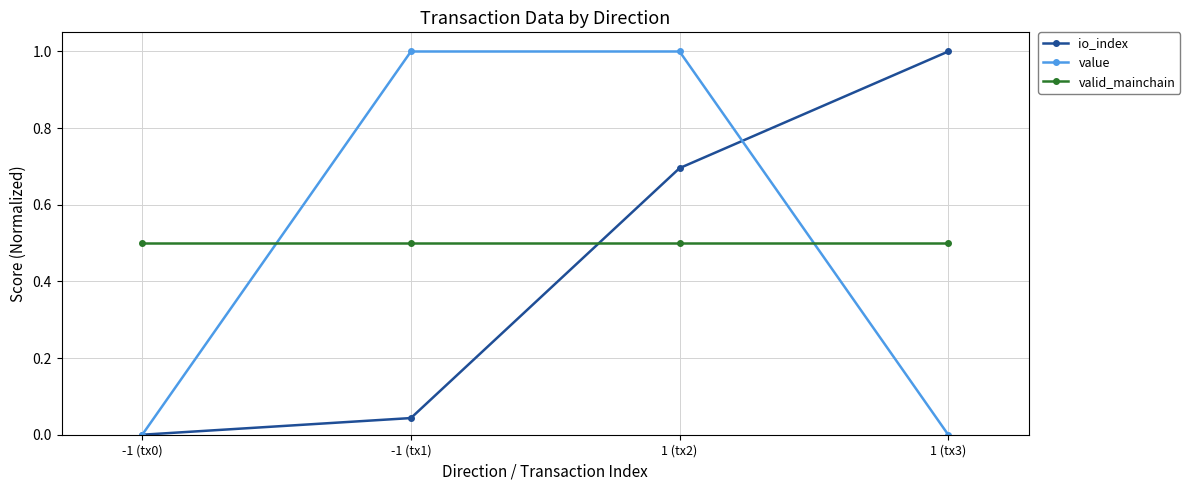

How many times do io_index and valid_mainchain cross each other?

1